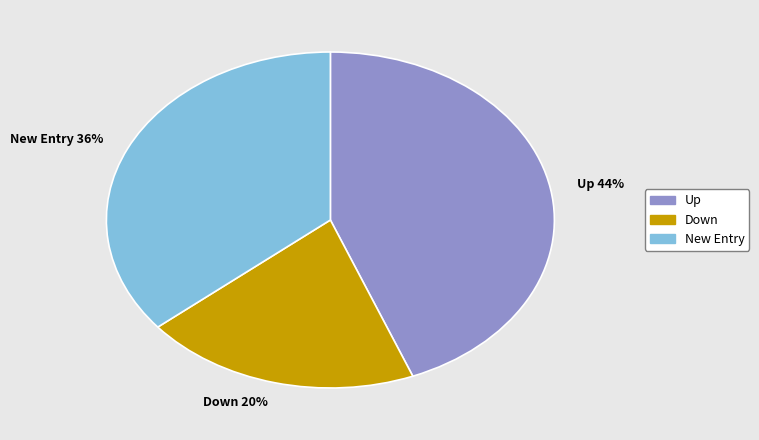

Between Up and Down, which is larger?

Up